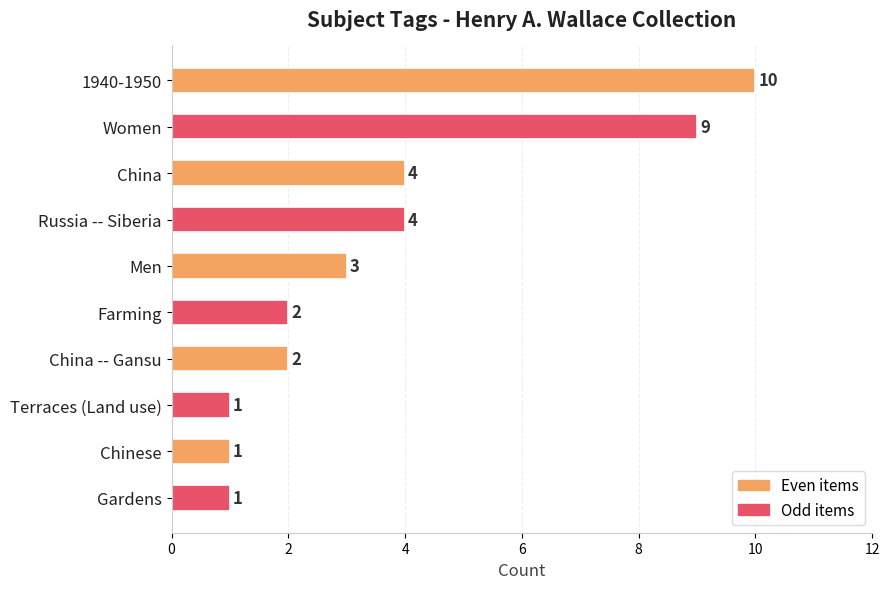

Count the values in the range 1 to 4.

8